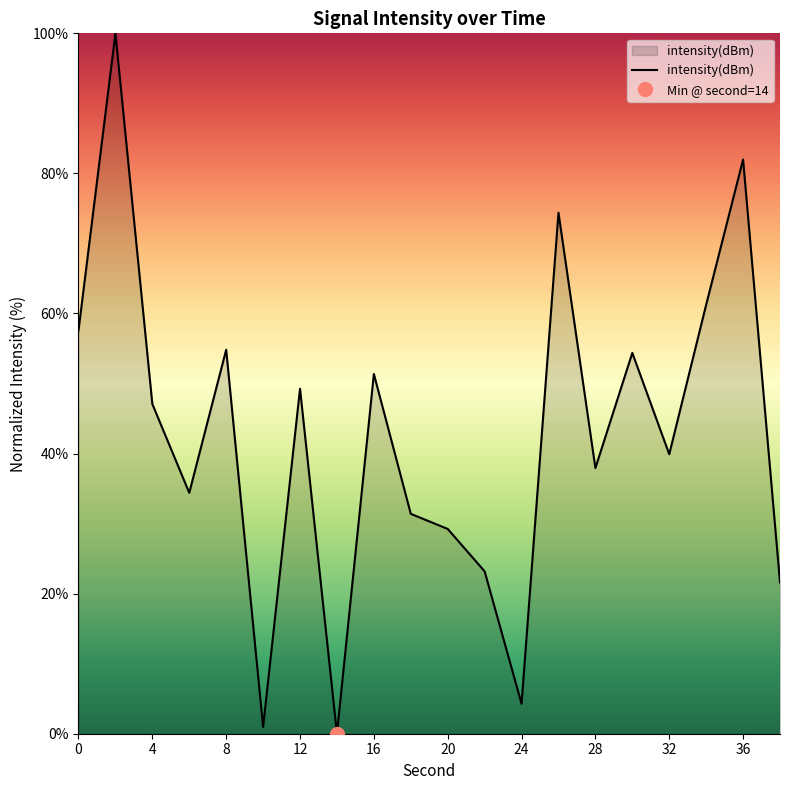

True or false: intensity(dBm) has a value of 4.3 at 24.

True